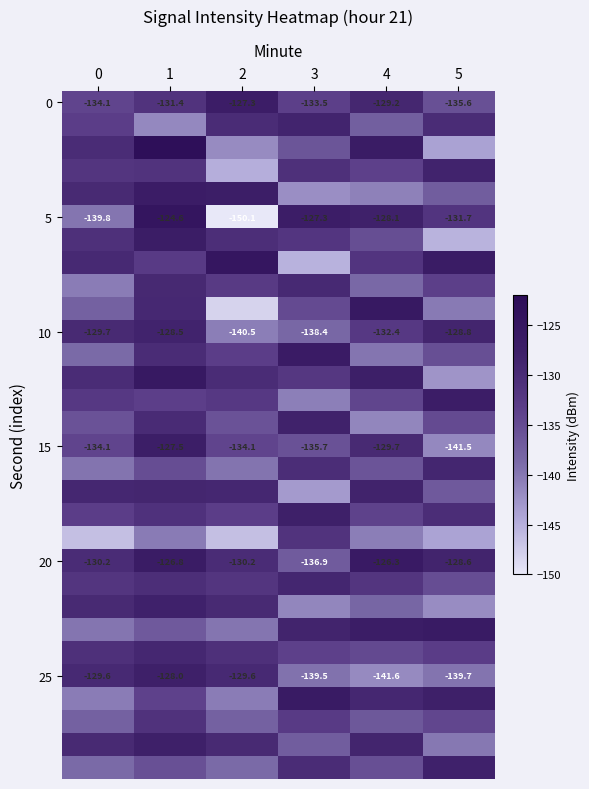

What is the difference between the highest and lowest values at 2?

25.2